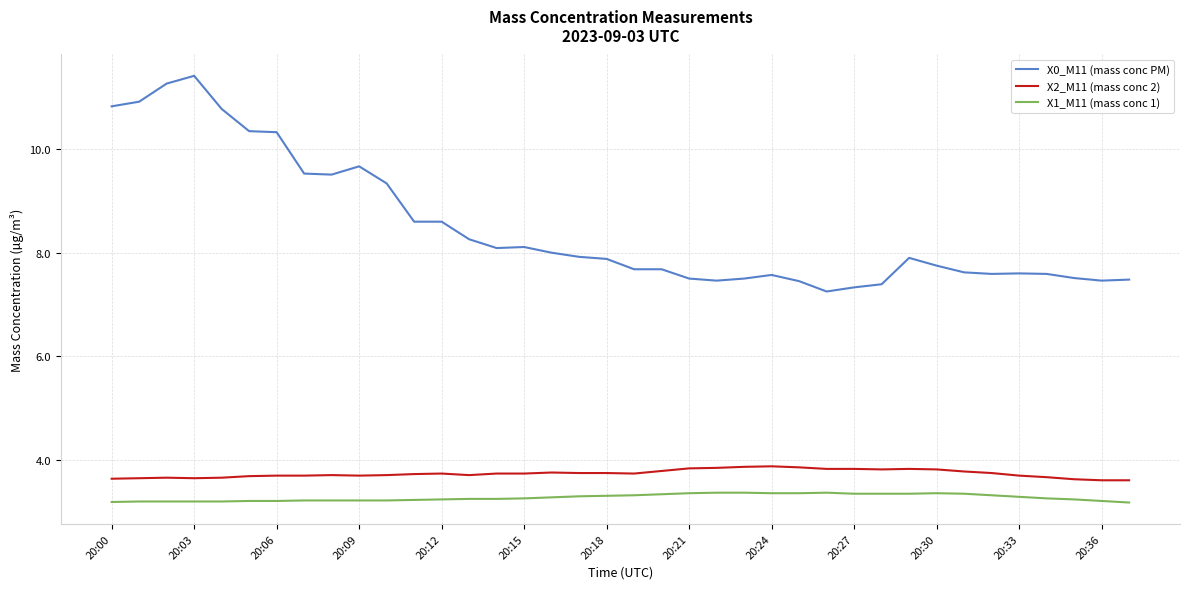

True or false: X1_M11 (mass conc 1) and X0_M11 (mass conc PM) cross at least once.

False